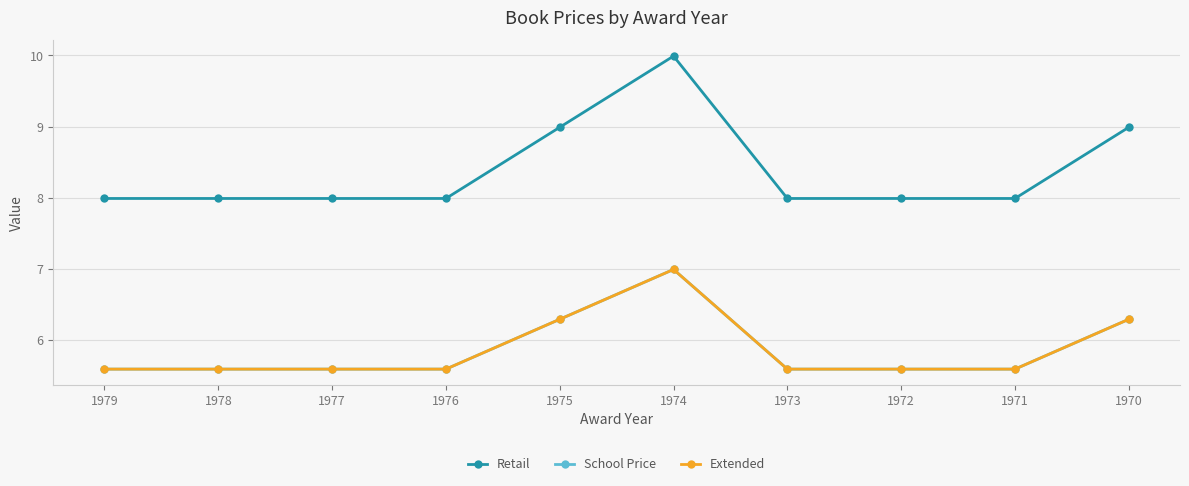

Is this an area chart (filled region under the line)?

No